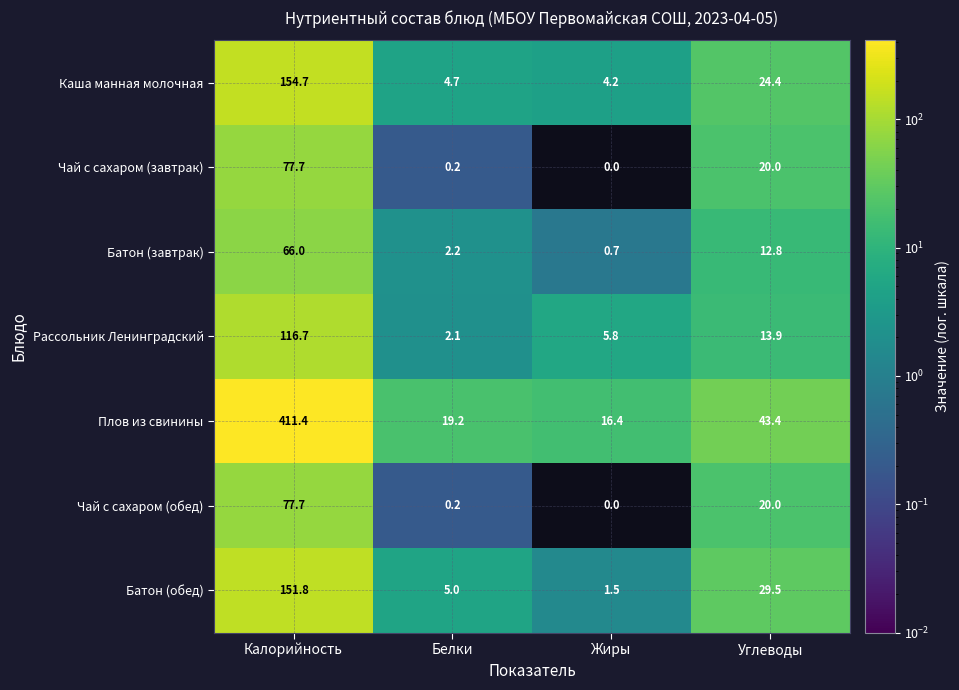

List the labels in order of Чай с сахаром (завтрак) value, smallest first.

Жиры, Белки, Углеводы, Калорийность